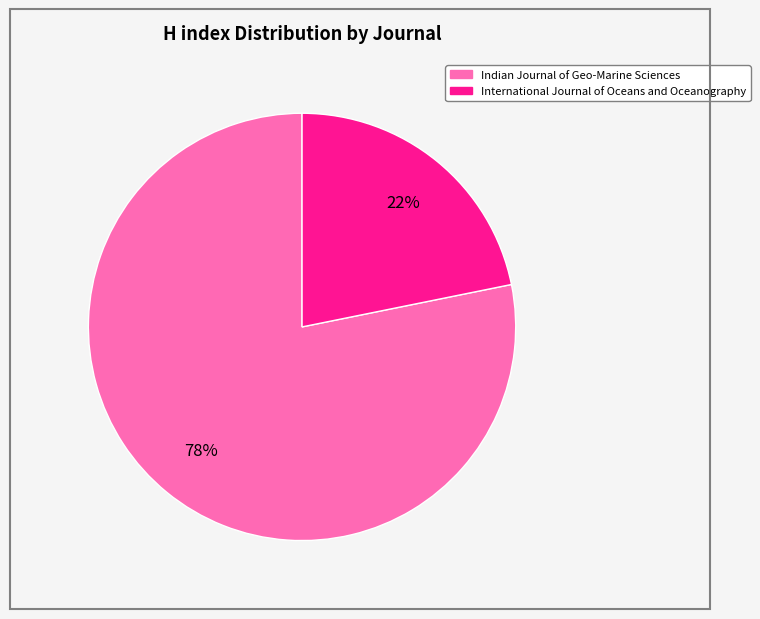

Which slice is the smallest?

International Journal of Oceans and Oceanography